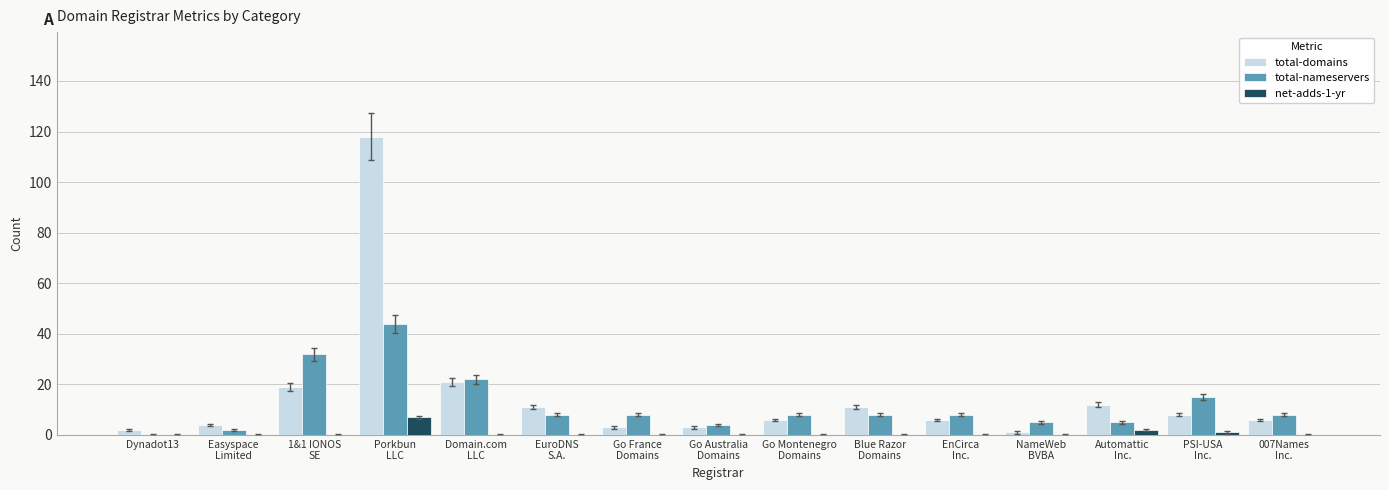

Reading left to right, transcribe all the data shown in this chart.

total-domains: 2	4	19	118	21	11	3	3	6	11	6	1	12	8	6
total-nameservers: 0	2	32	44	22	8	8	4	8	8	8	5	5	15	8
net-adds-1-yr: 0	0	0	7	0	0	0	0	0	0	0	0	2	1	0